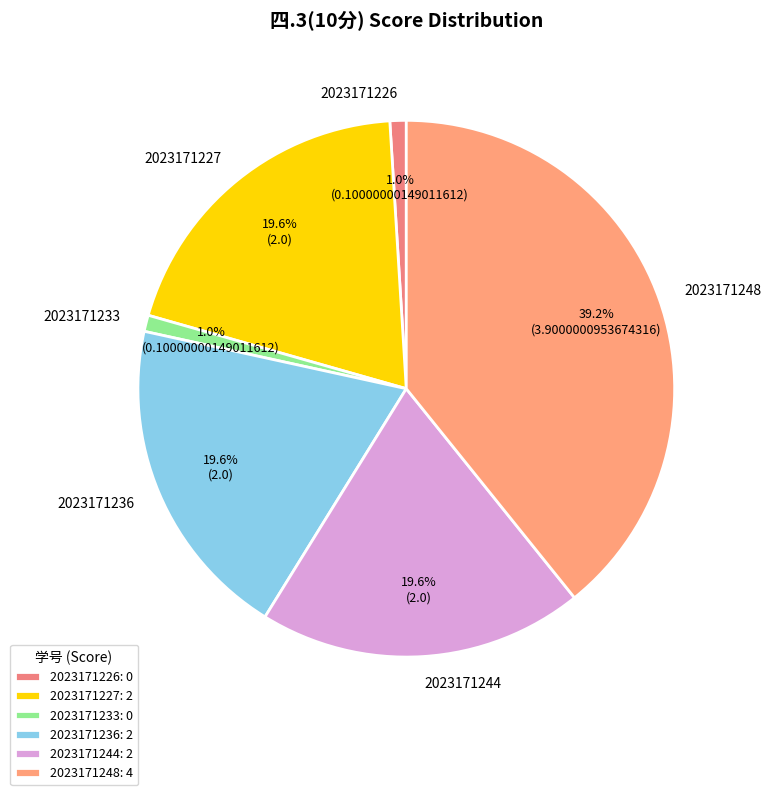

What is the total percentage of 2023171236 and 2023171244?

39.2%